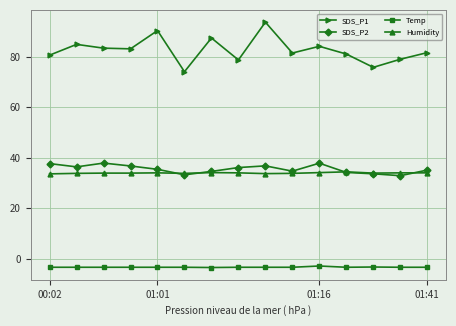

Which series has the largest range (max minus min)?

SDS_P1